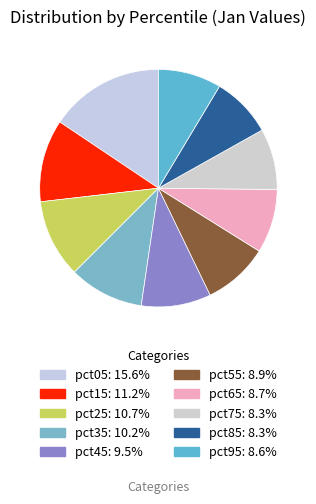

Is it true that pct65 is 9% of the pie?

True